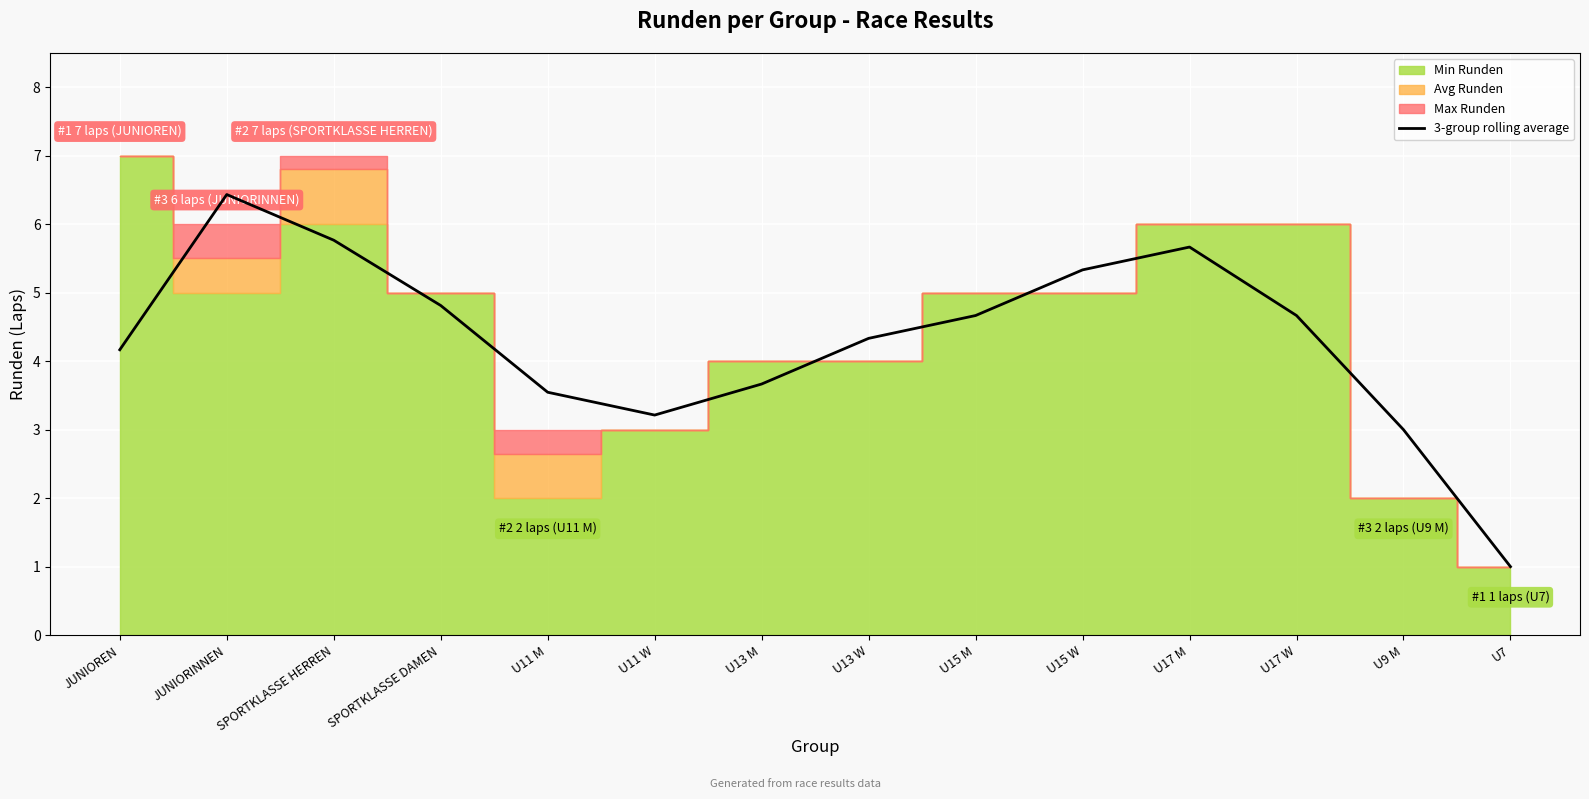

What is the maximum value for 3-group rolling average?

6.4